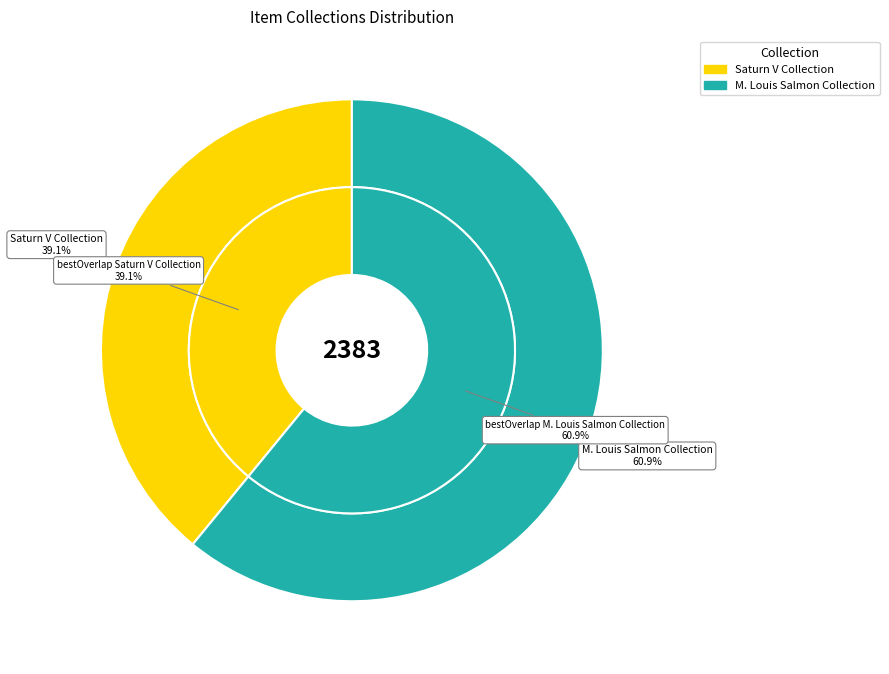

To the nearest percent, what portion does M. Louis Salmon Collection represent?

61%